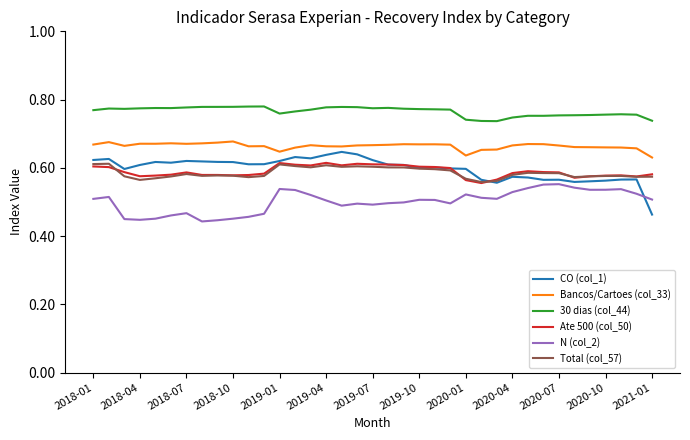

Which series has the largest total across all categories?

30 dias (col_44)